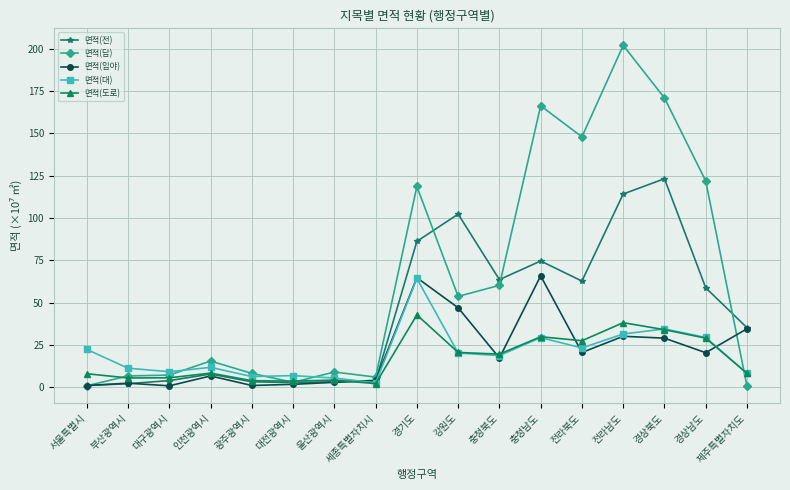

At how many categories does at least one series exceed 170?

2